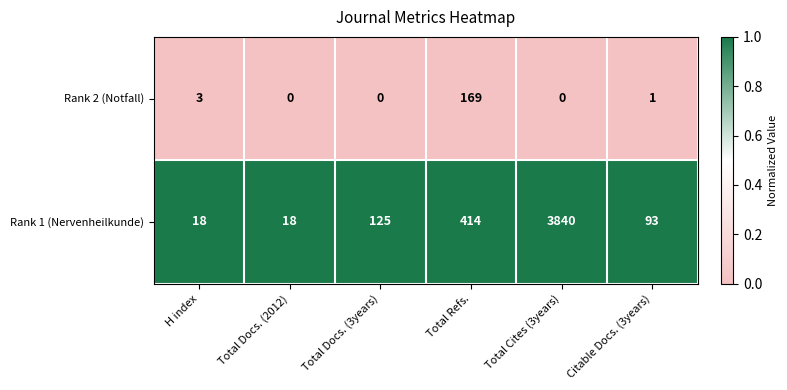

Between Total Docs. (2012) and Total Docs. (3years), which series saw the biggest shift?

Rank 1 (Nervenheilkunde)